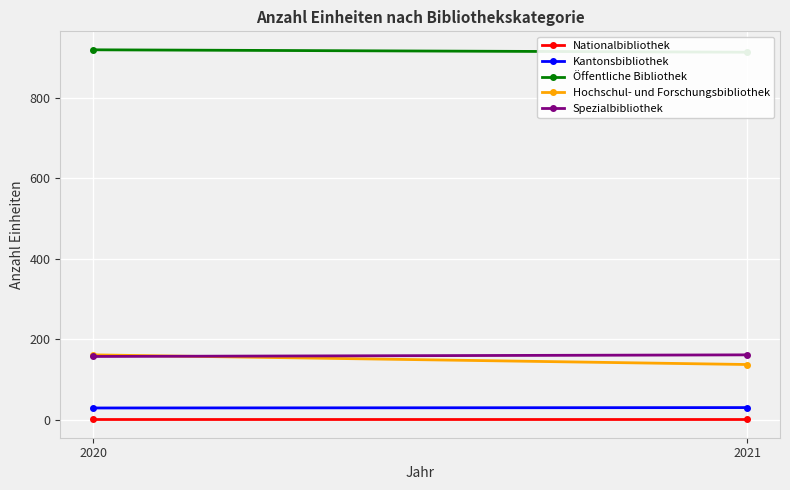

At 2020, list the series in order from largest to smallest.

Öffentliche Bibliothek, Hochschul- und Forschungsbibliothek, Spezialbibliothek, Kantonsbibliothek, Nationalbibliothek